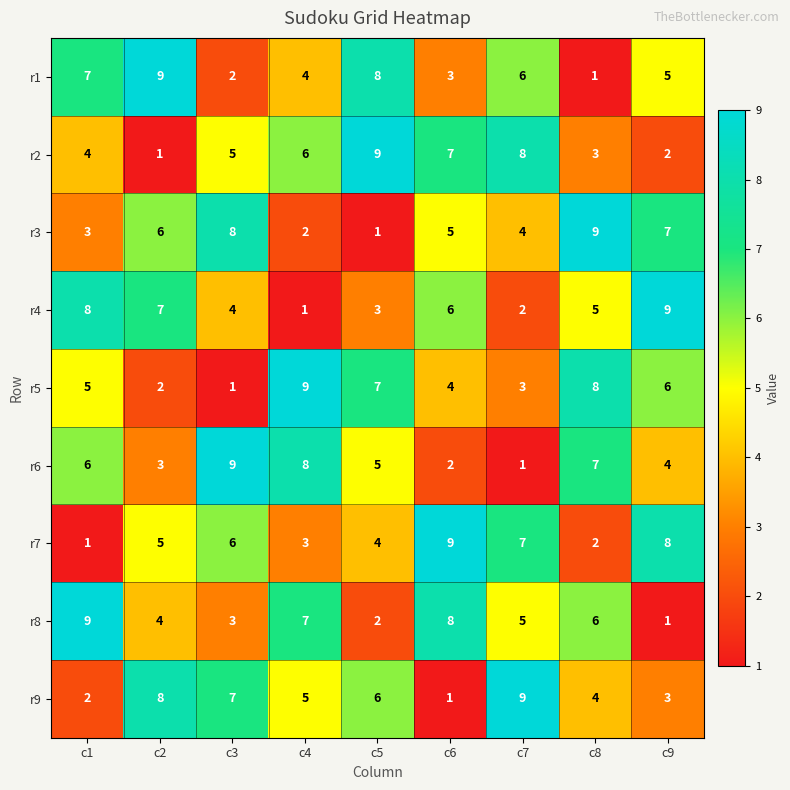

Rank the categories by r1 value from highest to lowest.

c2, c5, c1, c7, c9, c4, c6, c3, c8